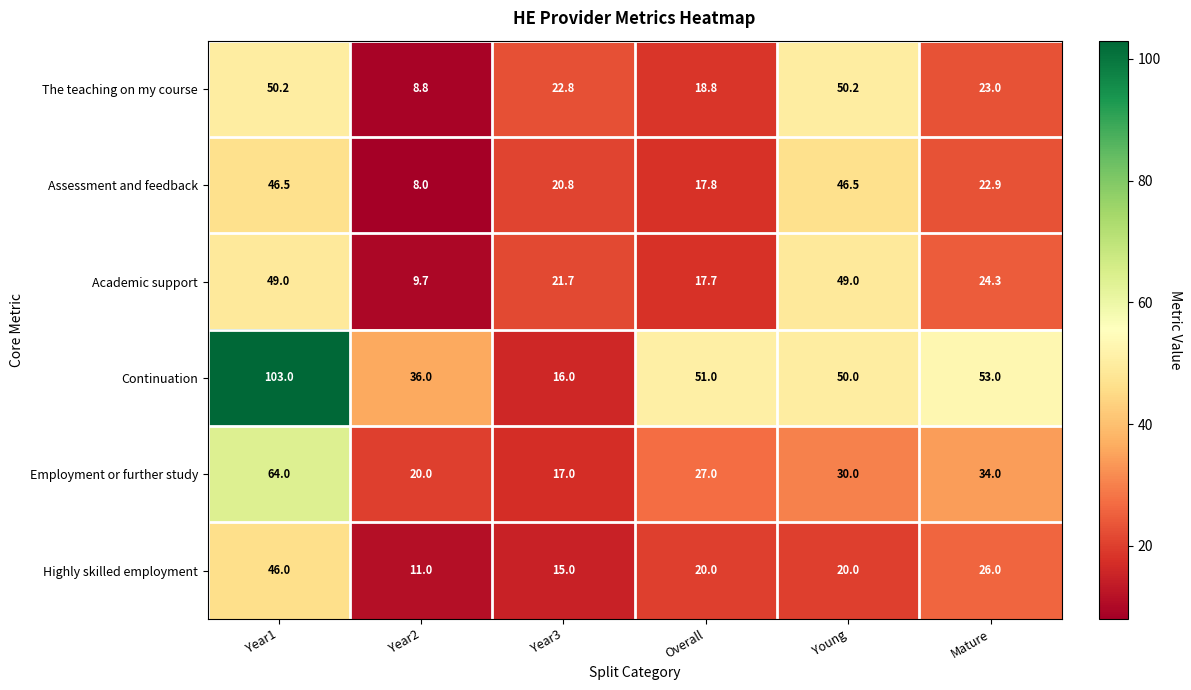

Rank the series at Year3 from lowest to highest value.

Highly skilled employment, Continuation, Employment or further study, Assessment and feedback, Academic support, The teaching on my course